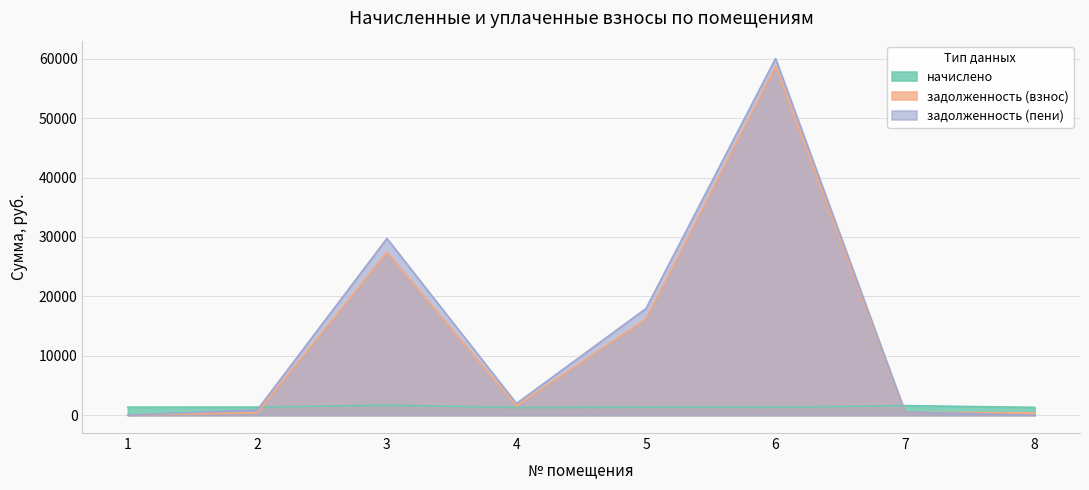

What is the value of the начислено point at the 8th from the left?

1316.8